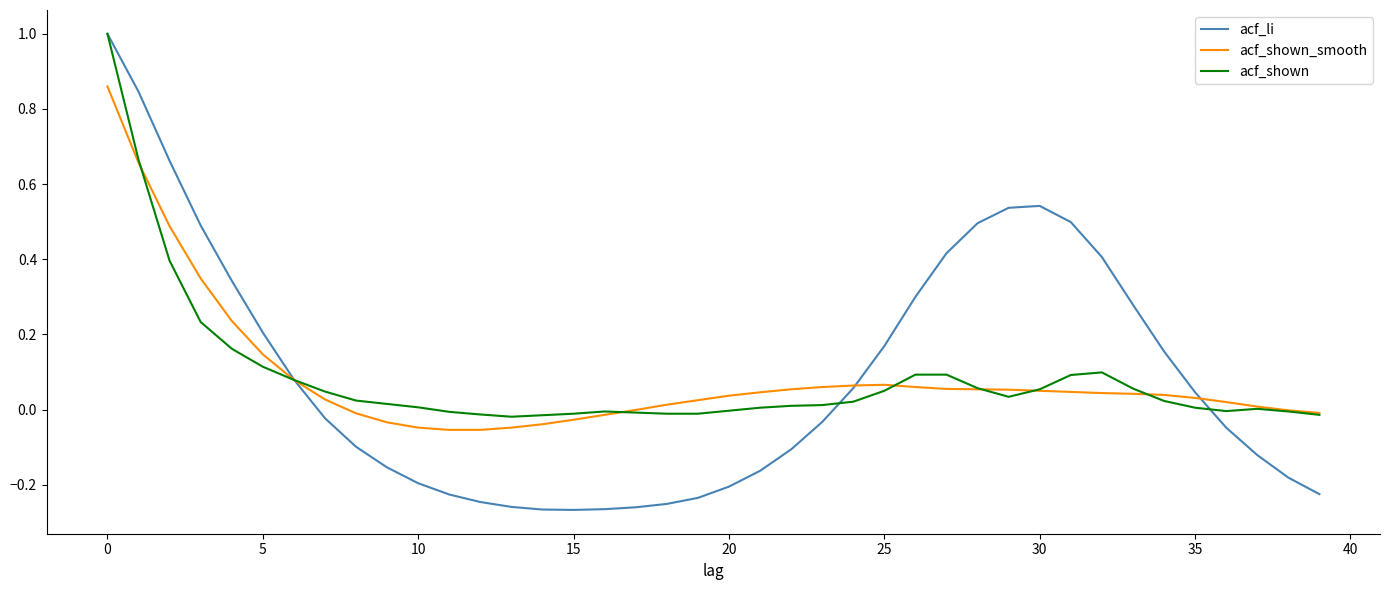

What is the highest value of the acf_li series?

1.0